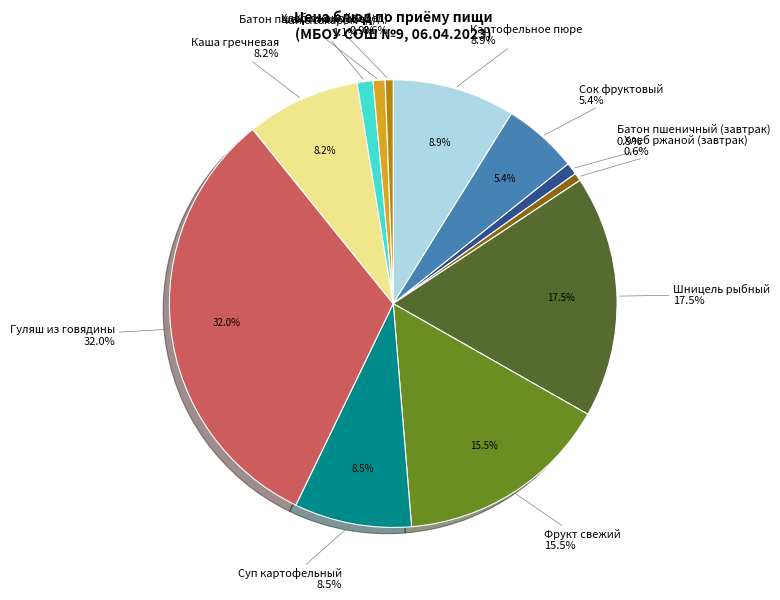

Does Хлеб ржаной (обед) represent more than half of the total?

No